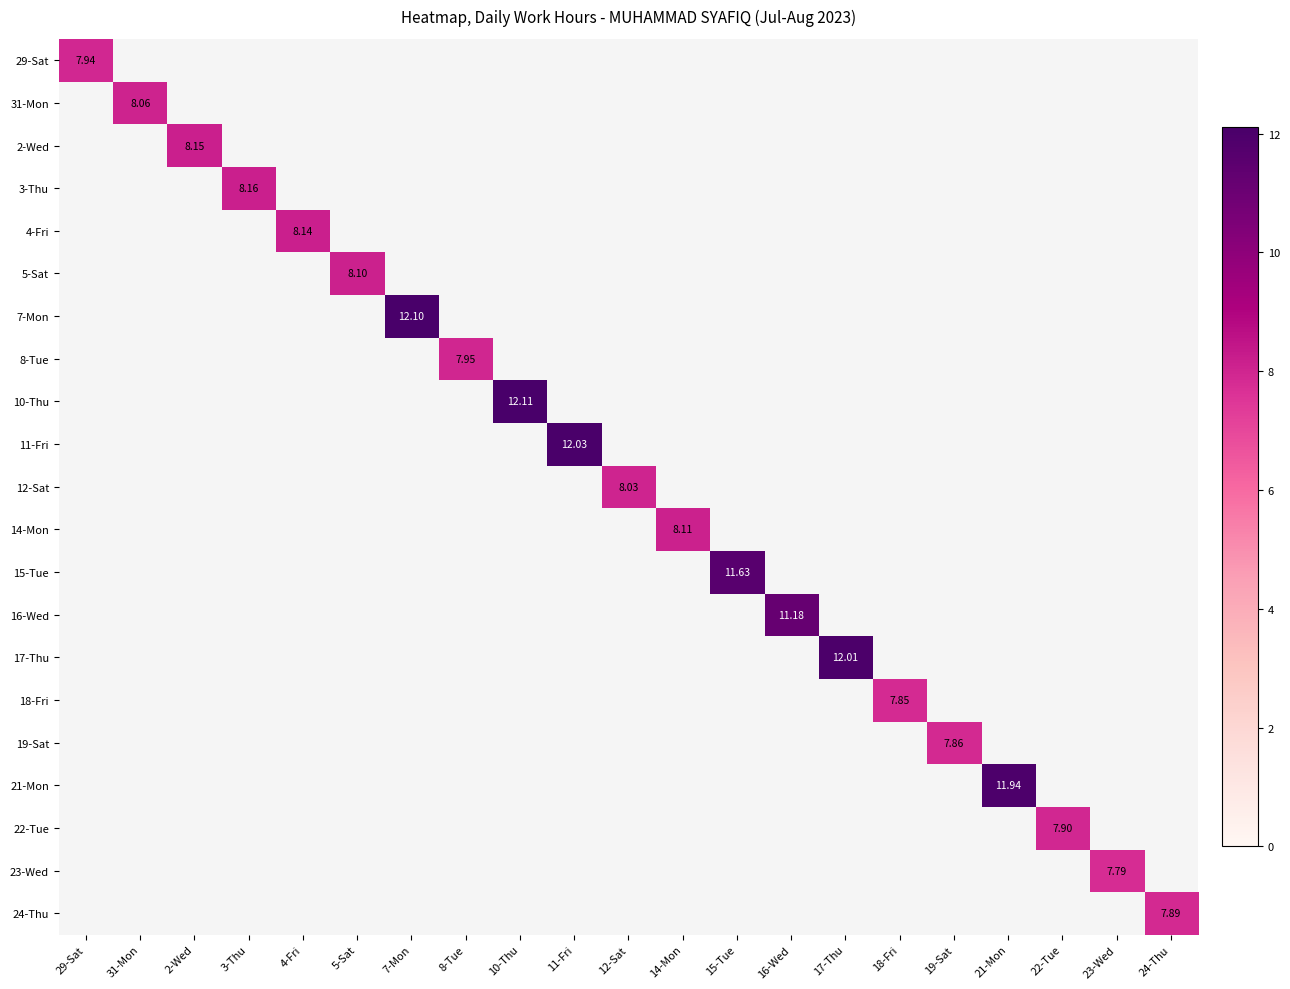

At how many categories does at least one series exceed 8?

14